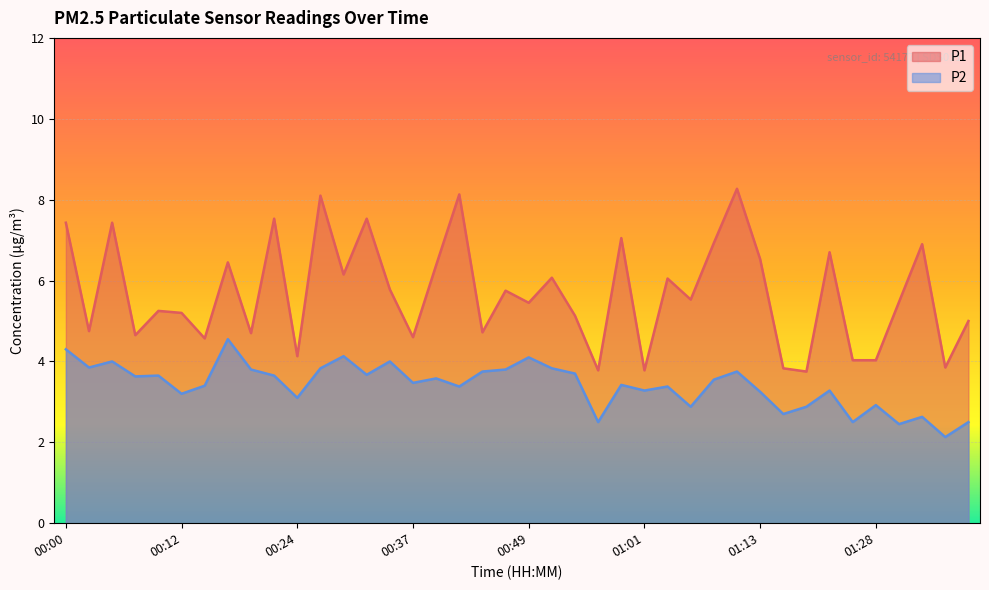

What is the sum of all P1 values?

227.4